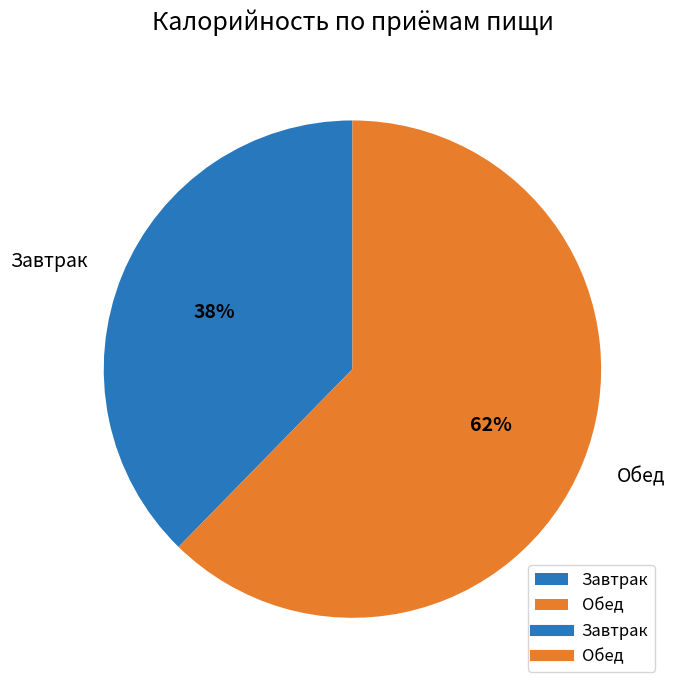

Rank the categories by value from highest to lowest.

Обед, Завтрак